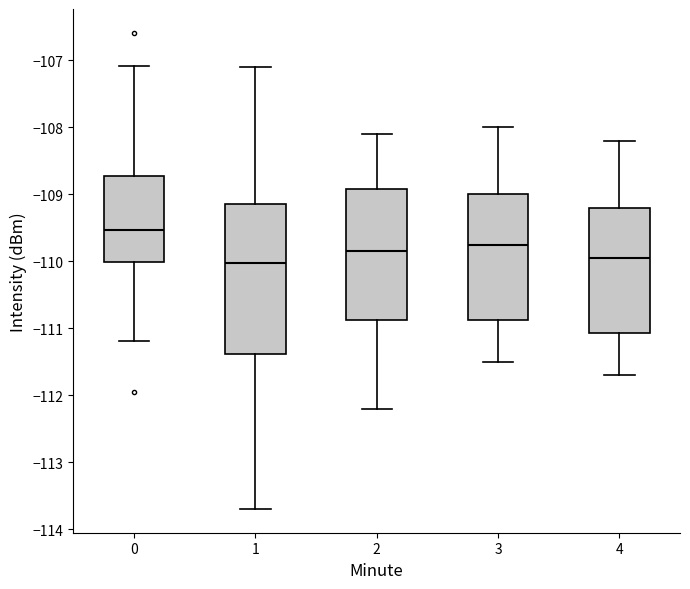

Reading left to right, transcribe this box plot: for each box, give where its median line is, the range the box spans, and where its two whiskers end, as read against the y-axis. The values are not printed on the chart, so give them approximately, as read against the axis.

0: median -109.5, box -110.0 to -108.7, whiskers -111.2 to -107.1
1: median -110.0, box -111.4 to -109.1, whiskers -113.7 to -107.1
2: median -109.8, box -110.9 to -108.9, whiskers -112.2 to -108.1
3: median -109.7, box -110.9 to -109.0, whiskers -111.5 to -108.0
4: median -109.9, box -111.1 to -109.2, whiskers -111.7 to -108.2